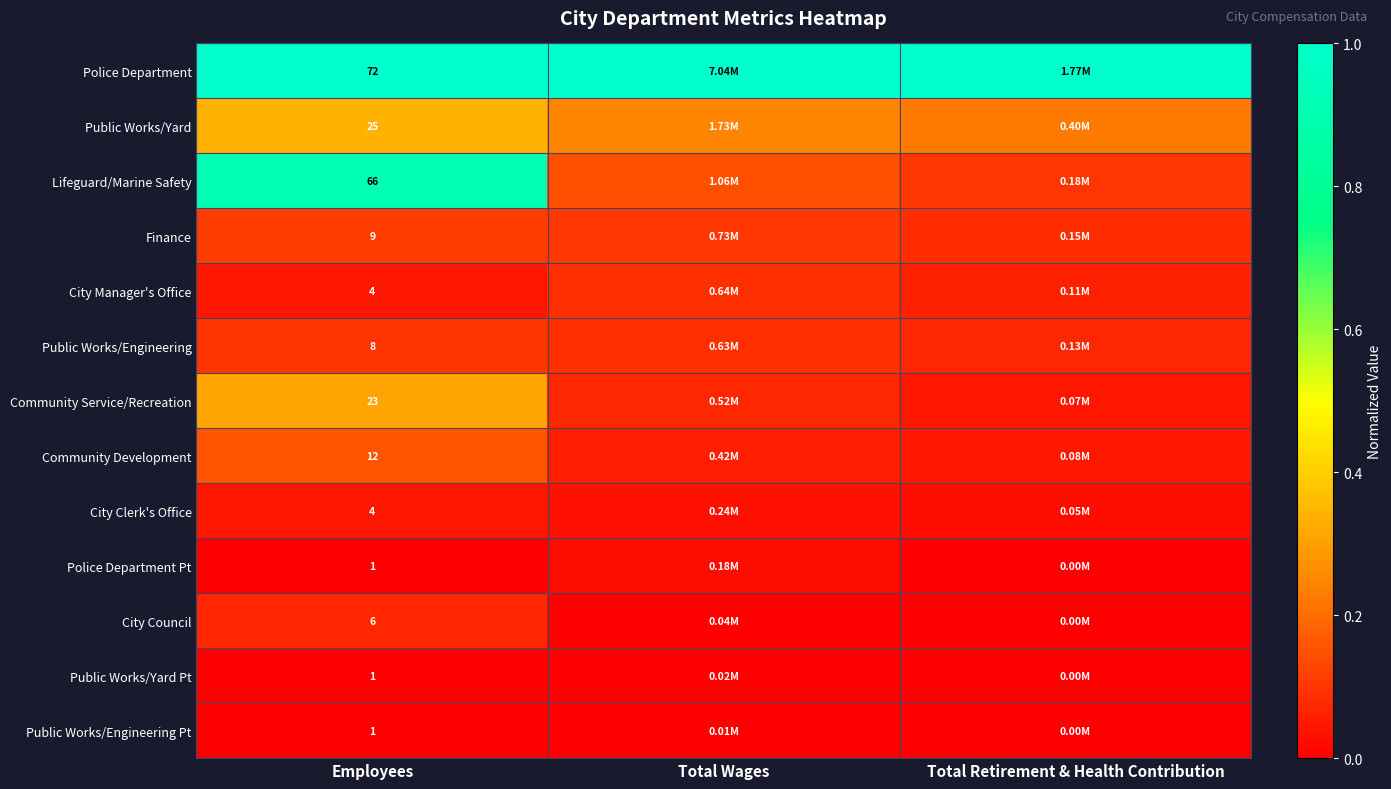

Which category has the highest value in the Public Works/Engineering series?

Employees